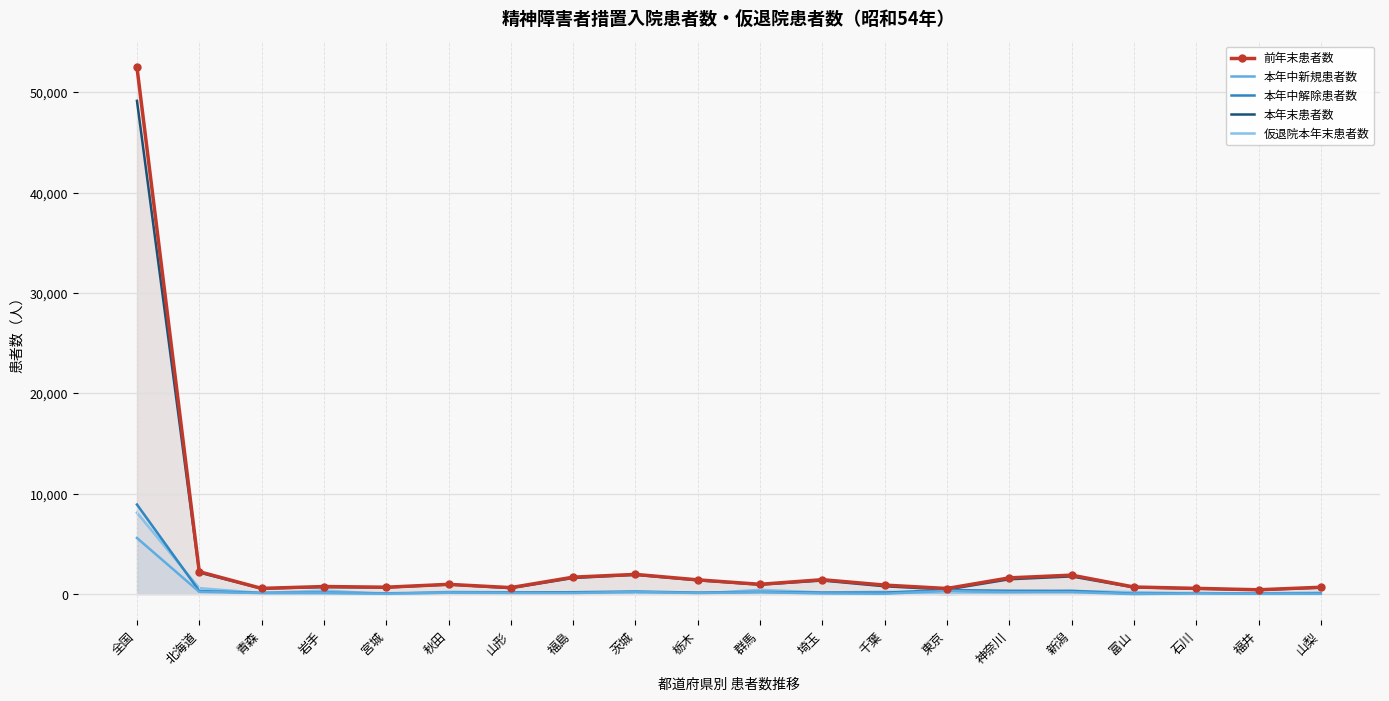

How many values in the 本年中解除患者数 series are below 156?

10